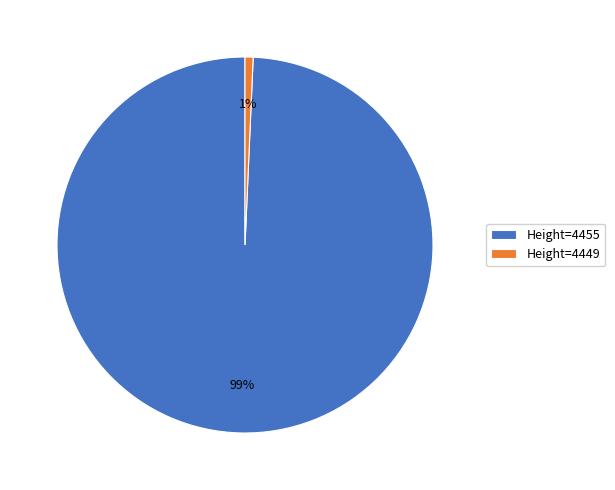

How many slices are in this pie chart?

2